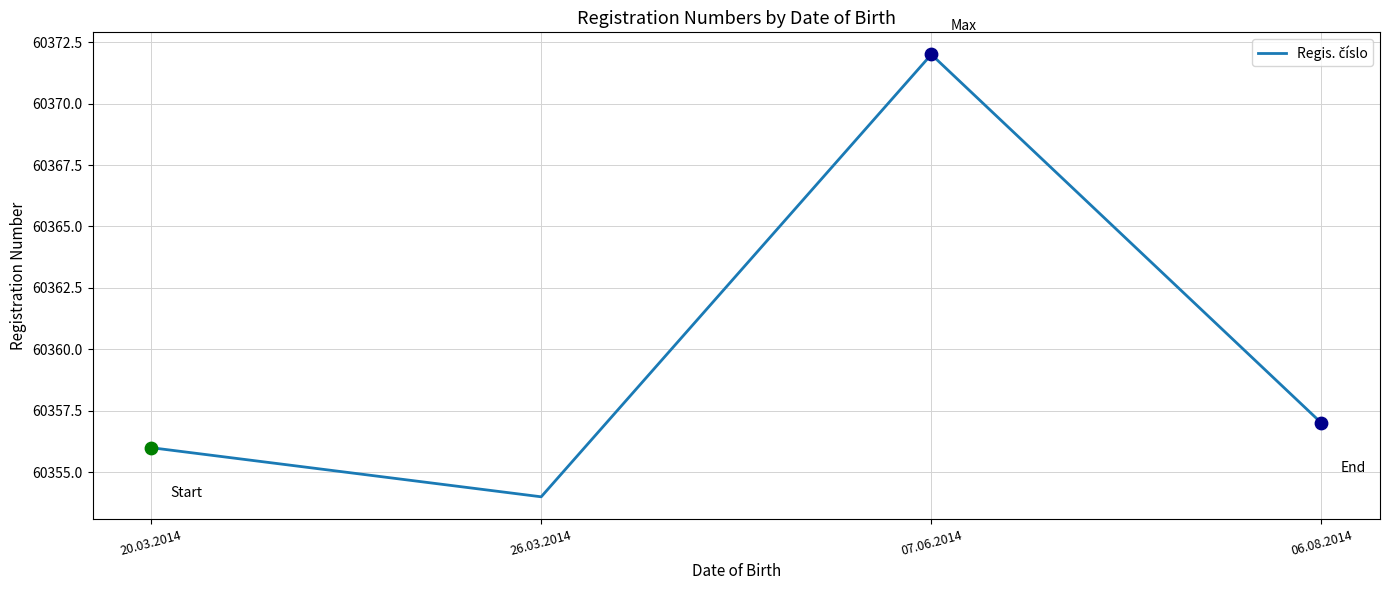

What is the change in value from 20.03.2014 to 07.06.2014?

+16